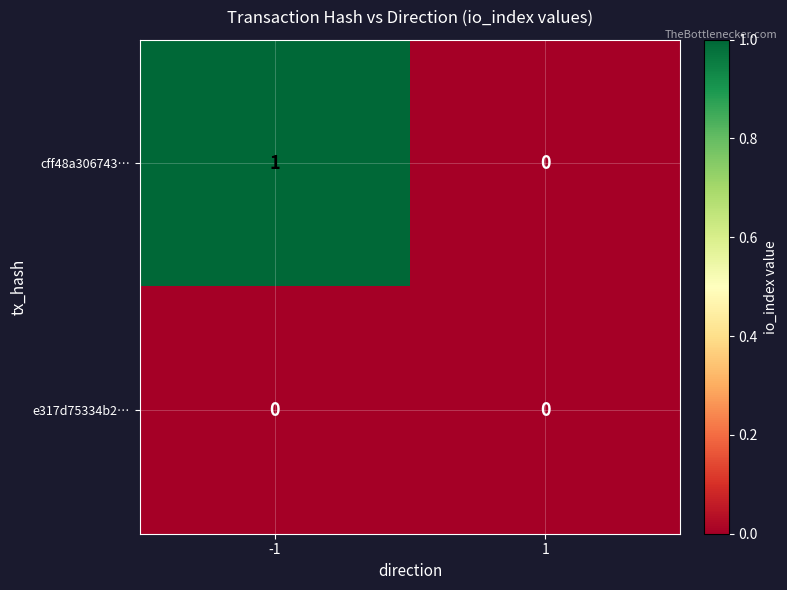

Which series has the largest total across all categories?

cff48a306743…